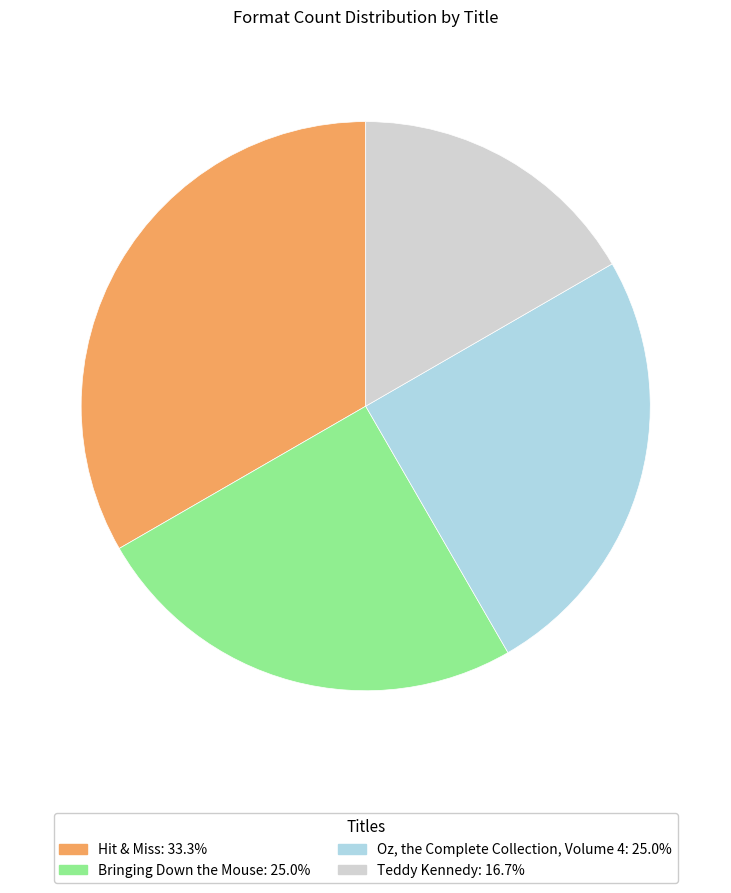

Does any single category account for the majority?

No